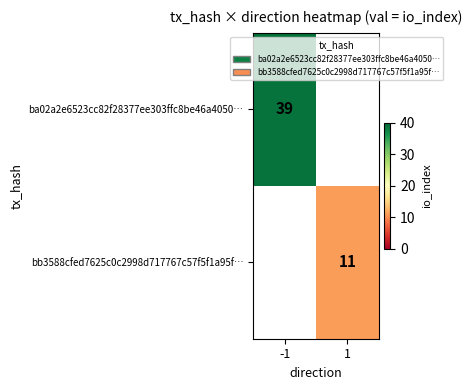

Is it true that ba02a2e6523cc82f28377ee303ffc8be46a4050… equals 24 at -1?

False